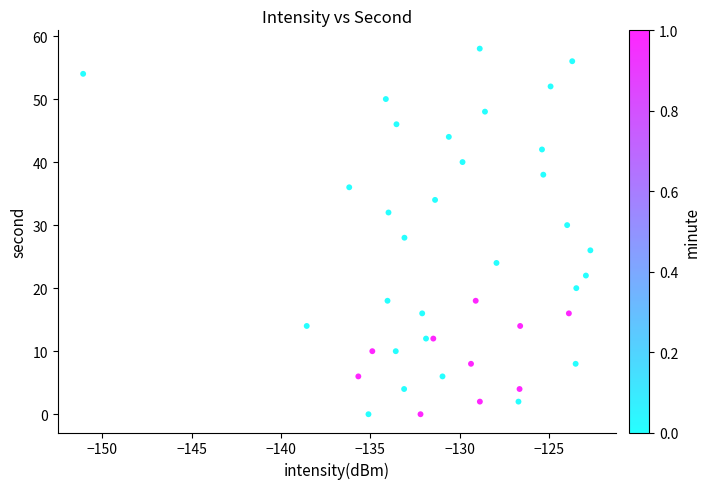

What is the range of Y values (max minus min)?

58